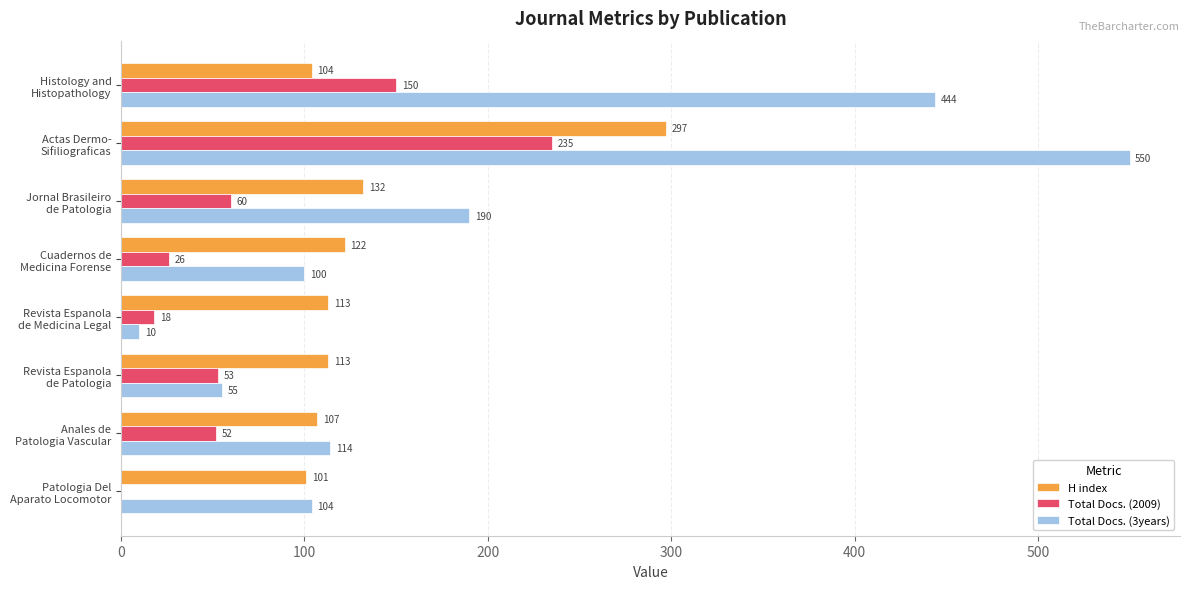

How many categories are shown in the chart?

8